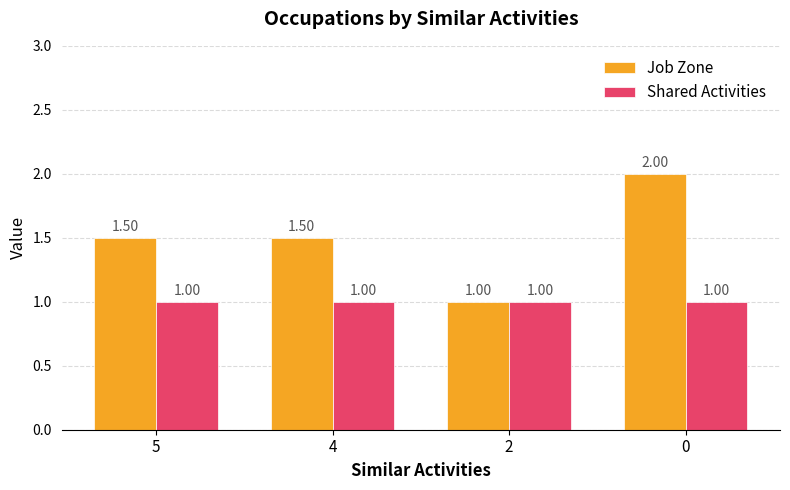

How many distinct data groups are displayed?

2